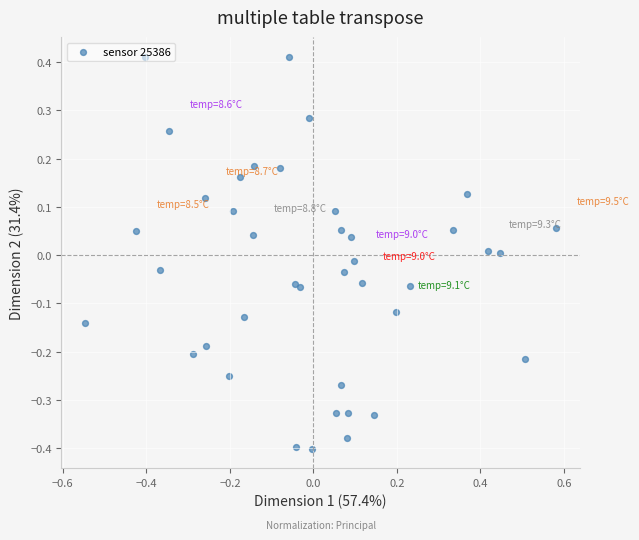

What is the range of Y values (max minus min)?

1.1